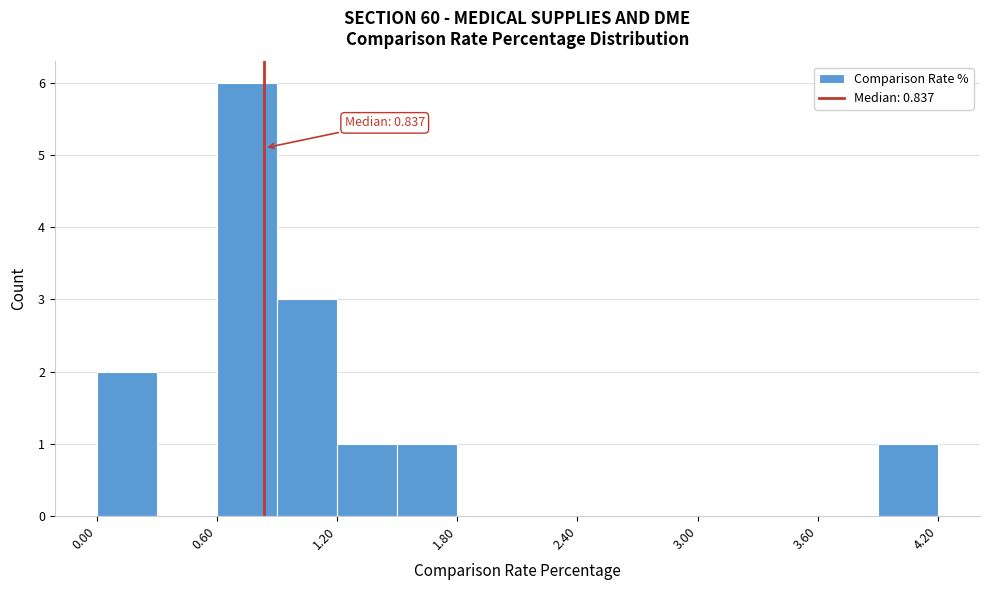

Read against the x-axis, roughly where is the centre of the tallest bar?

0.8